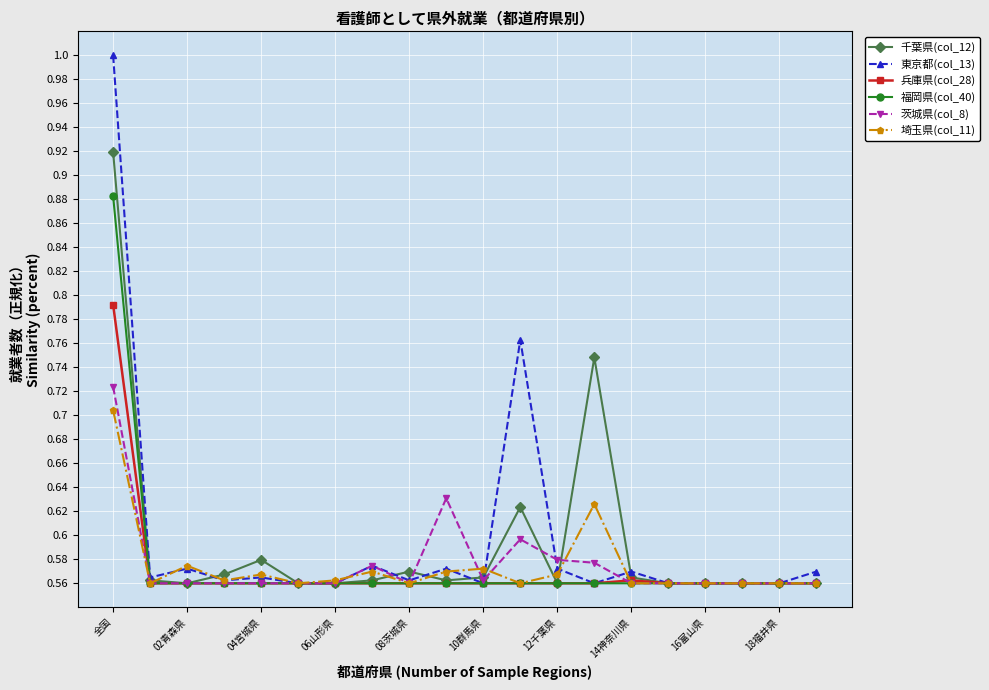

What is the greatest value displayed?

1.0